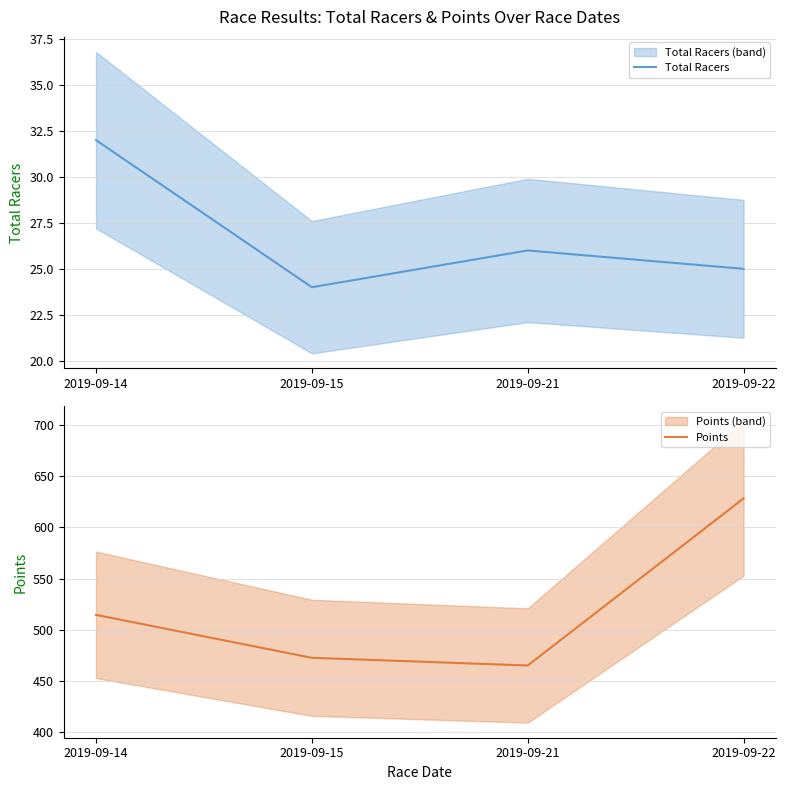

Where is the first local minimum for Points?

2019-09-21